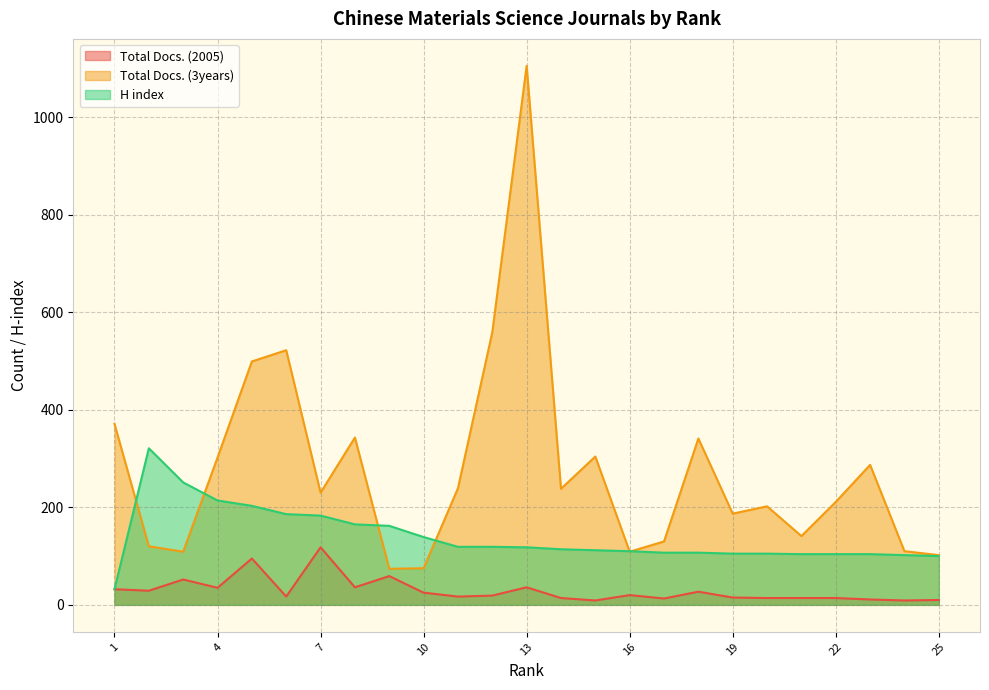

At 21, list the series in order from smallest to largest.

Total Docs. (2005), H index, Total Docs. (3years)